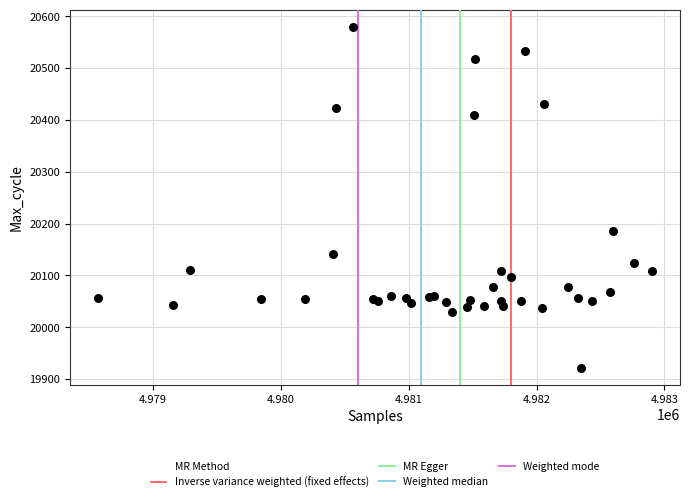

What Y value in the scatter plot is closest to 20251?

20185